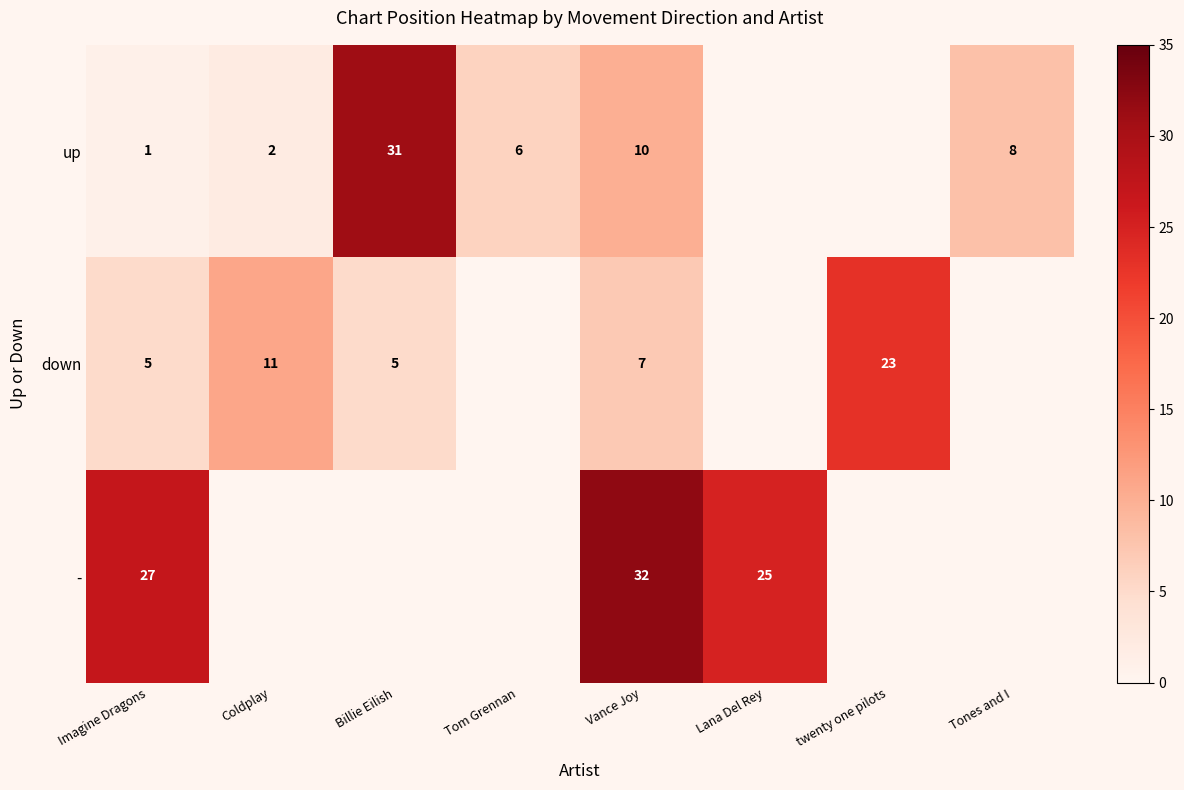

True or false: up has a value of 0 at Imagine Dragons.

False